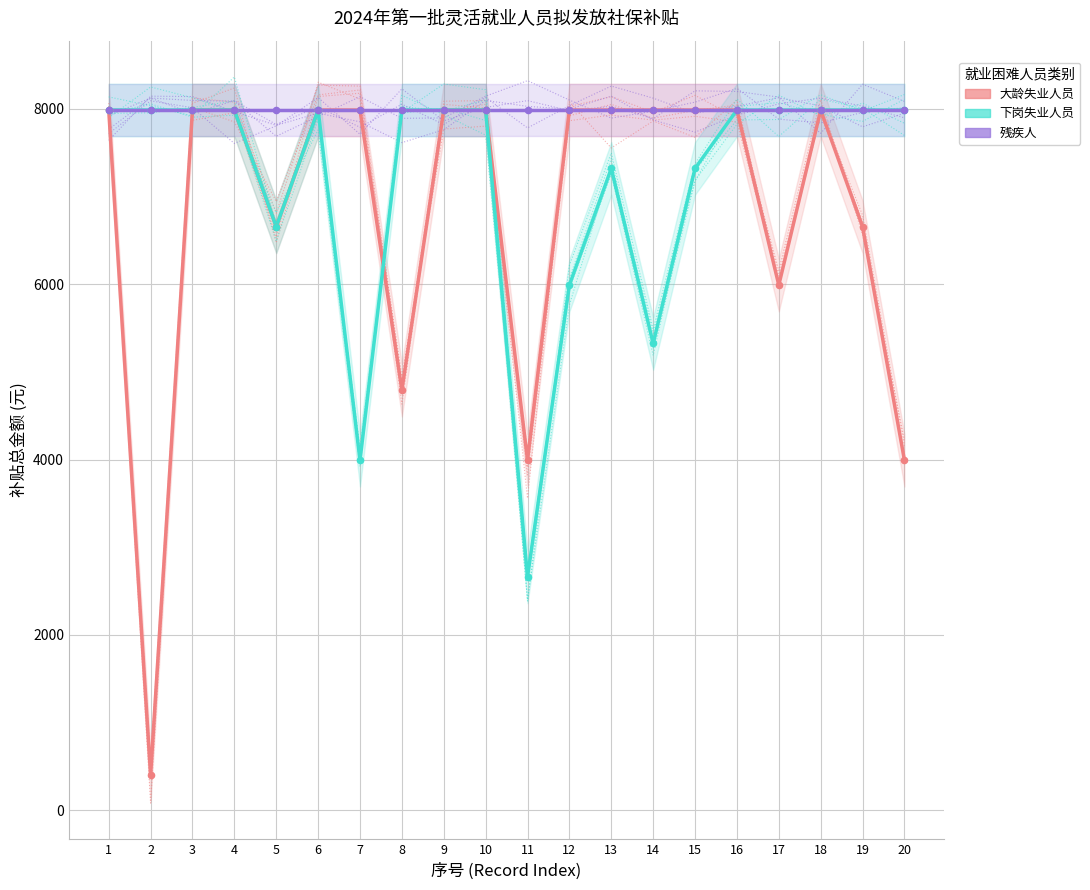

Which series reaches the maximum Y coordinate?

大龄失业人员